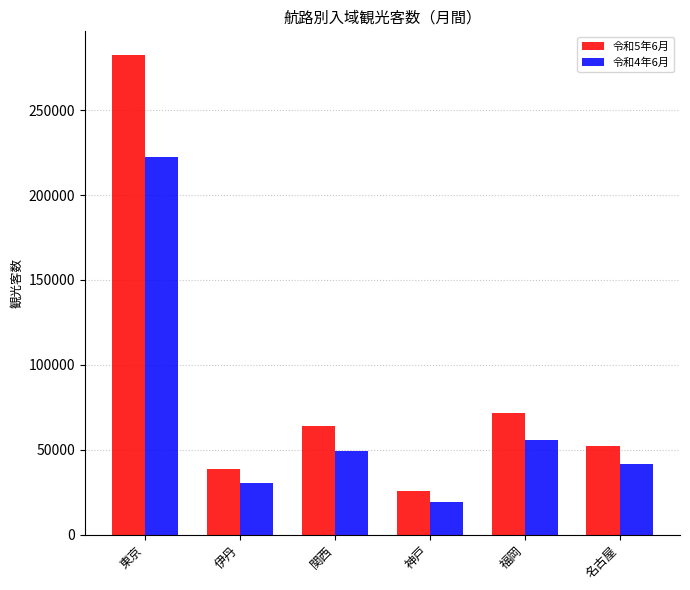

How many distinct data groups are displayed?

2